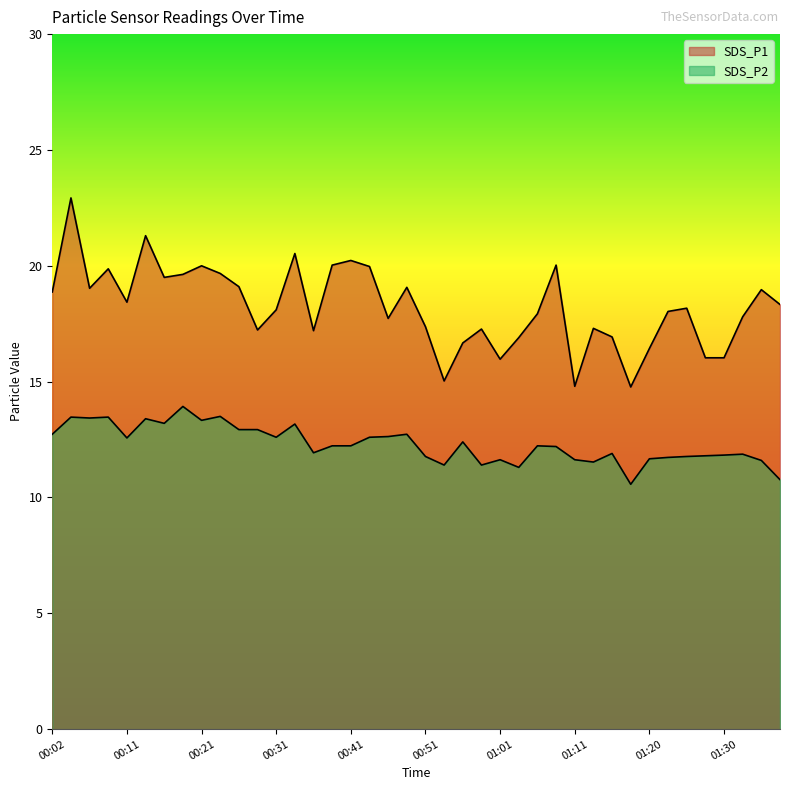

Does the chart display data point markers on the line(s)?

No